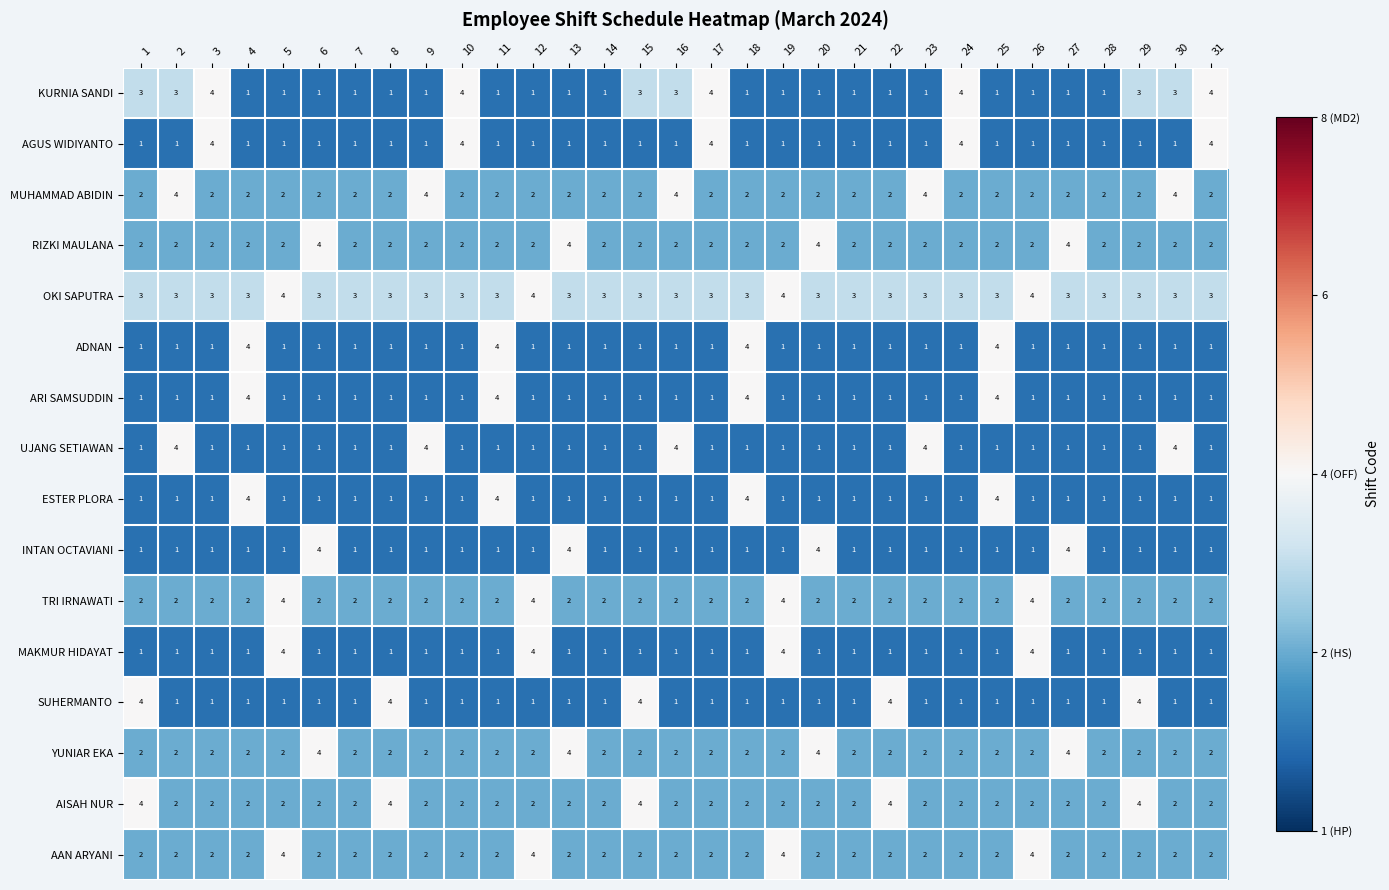

What is the difference between the highest and lowest values at 5?

3